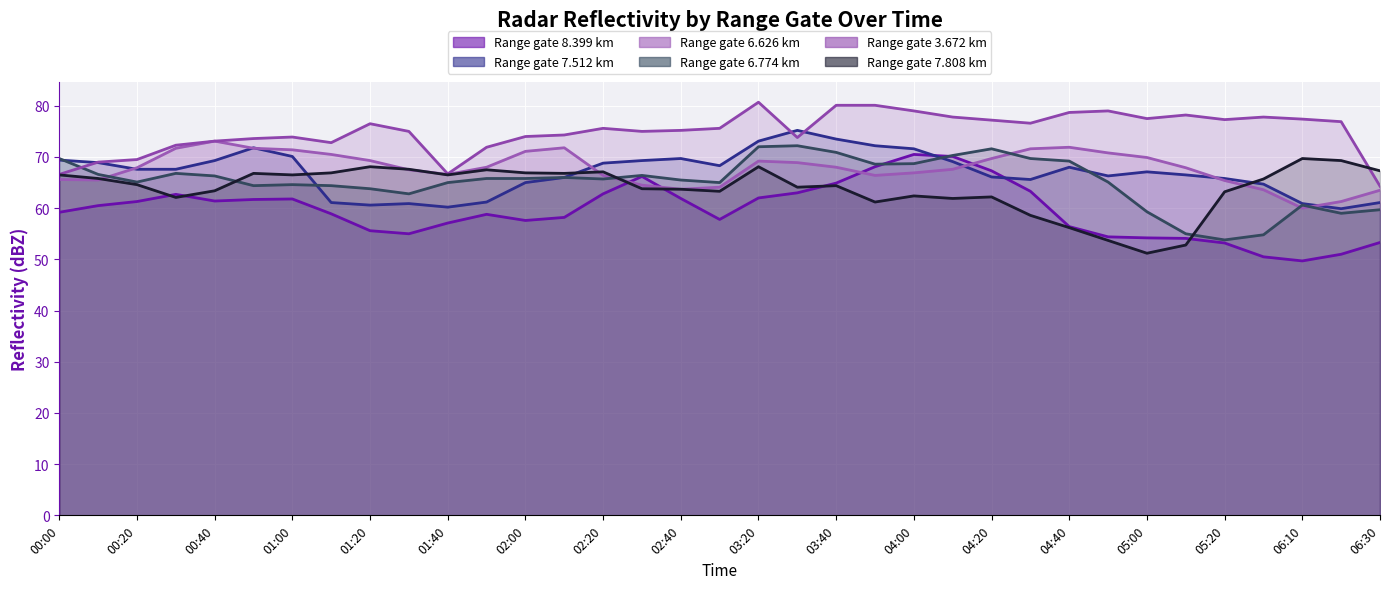

What are all the series names shown in the legend?

8.399, 7.512, 6.626, 6.774, 3.672, 7.808